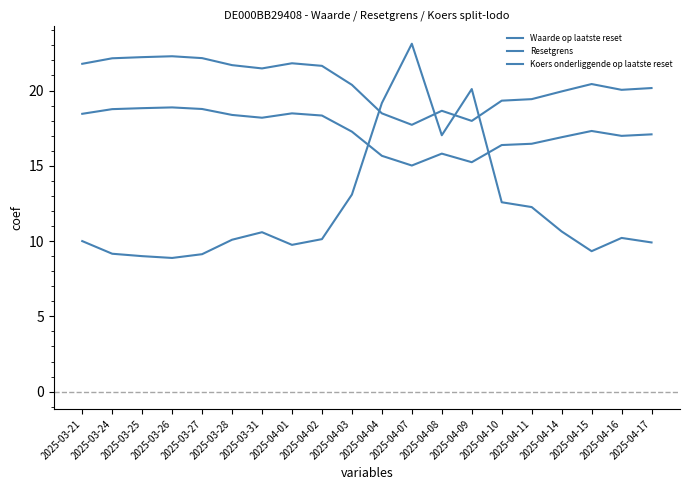

List the series in order of their peak value, highest first.

Waarde op laatste reset, Resetgrens, Koers onderliggende op laatste reset